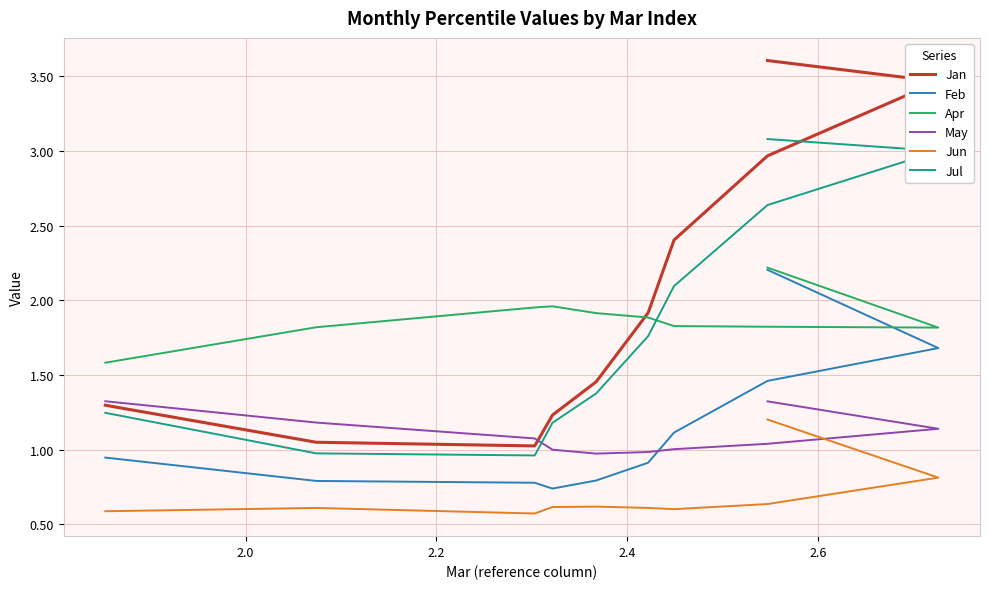

Reading left to right, transcribe all the data shown in this chart.

Jan: 3.6	3.5	3.0	2.4	1.9	1.5	1.2	1.0	1.0	1.3
Feb: 2.2	1.7	1.5	1.1	0.9	0.8	0.7	0.8	0.8	0.9
Apr: 2.2	1.8	1.8	1.8	1.9	1.9	2.0	2.0	1.8	1.6
May: 1.3	1.1	1.0	1.0	1.0	1.0	1.0	1.1	1.2	1.3
Jun: 1.2	0.8	0.6	0.6	0.6	0.6	0.6	0.6	0.6	0.6
Jul: 3.1	3.0	2.6	2.1	1.8	1.4	1.2	1.0	1.0	1.2